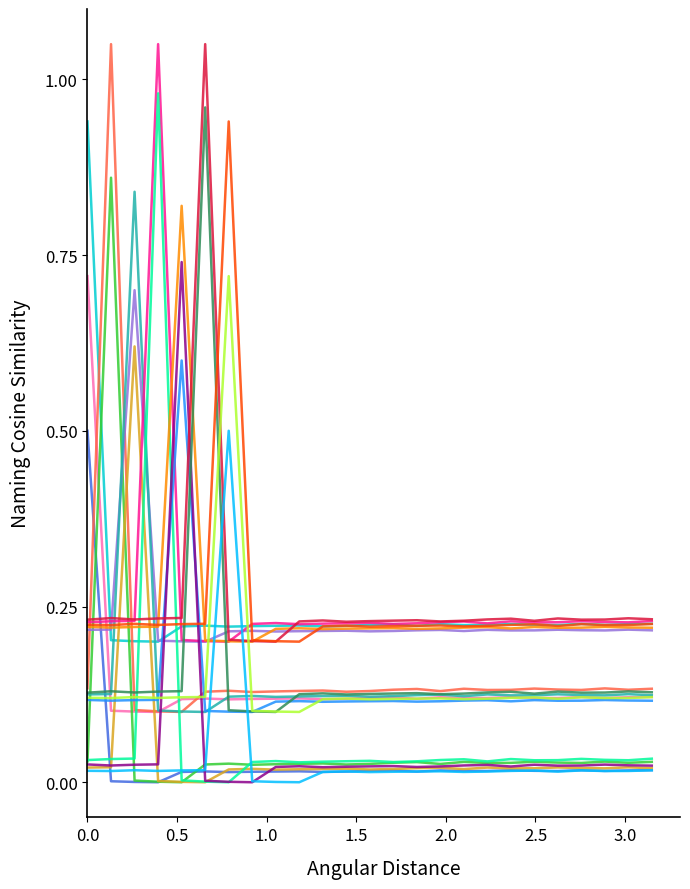

How many distinct data groups are displayed?

18